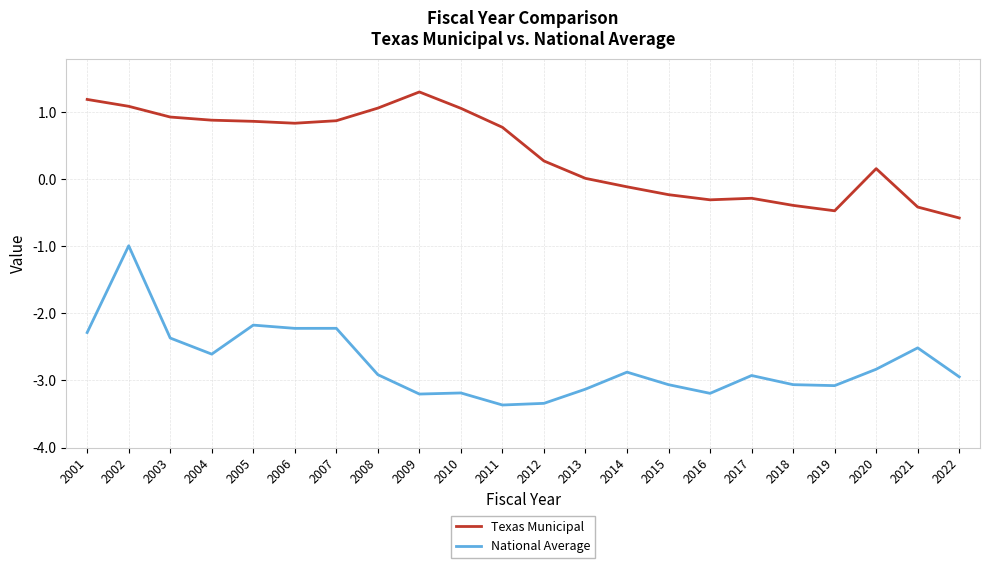

At which label does Texas Municipal reach its minimum?

2022